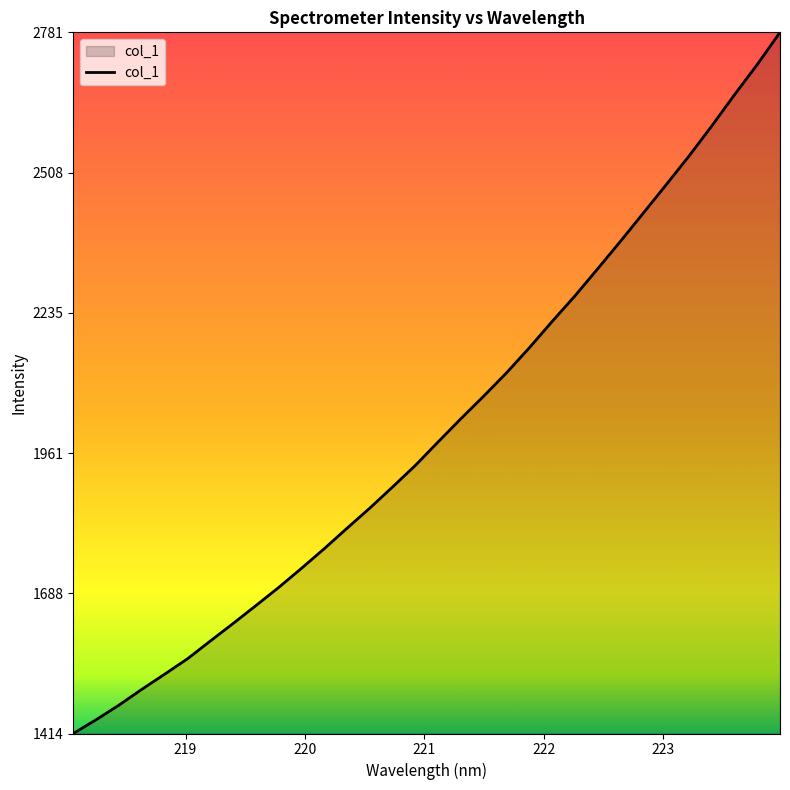

How many categories are shown in the chart?

32